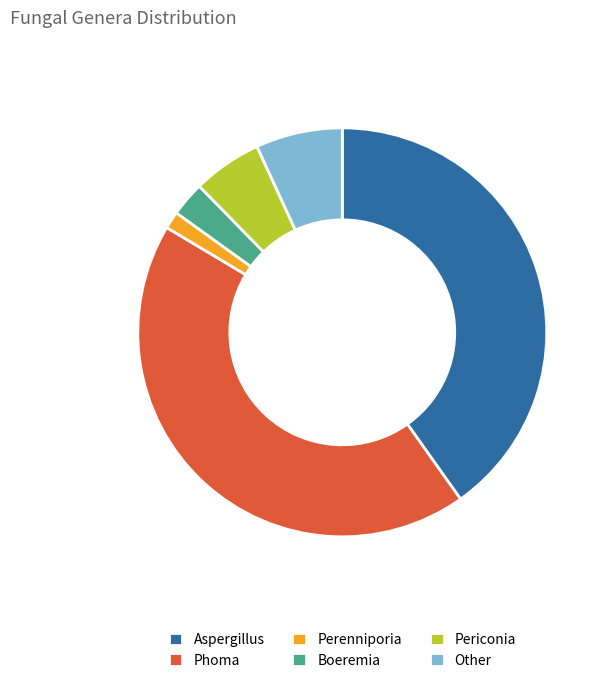

How many slices are in this pie chart?

6